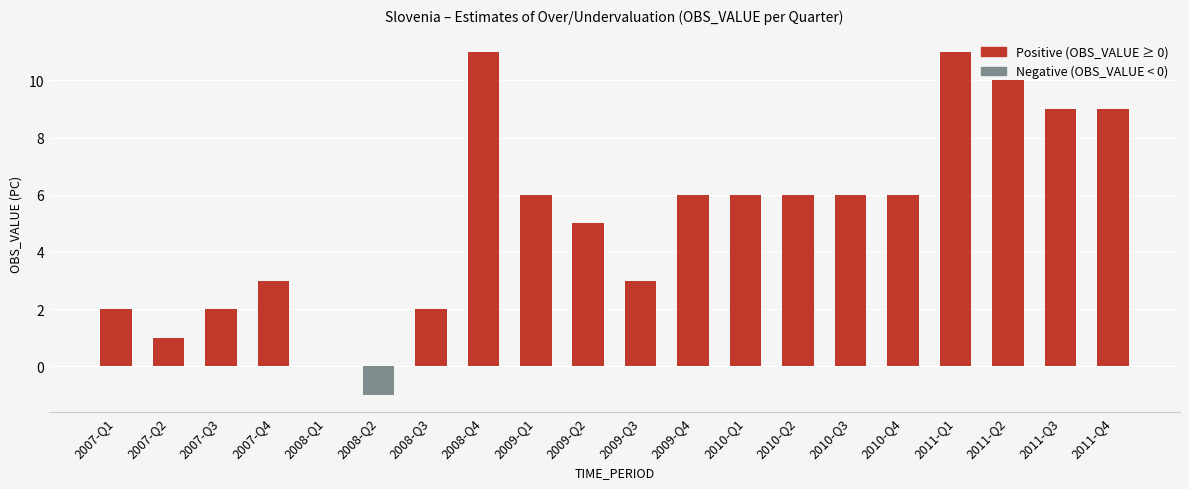

What is the average value?

5